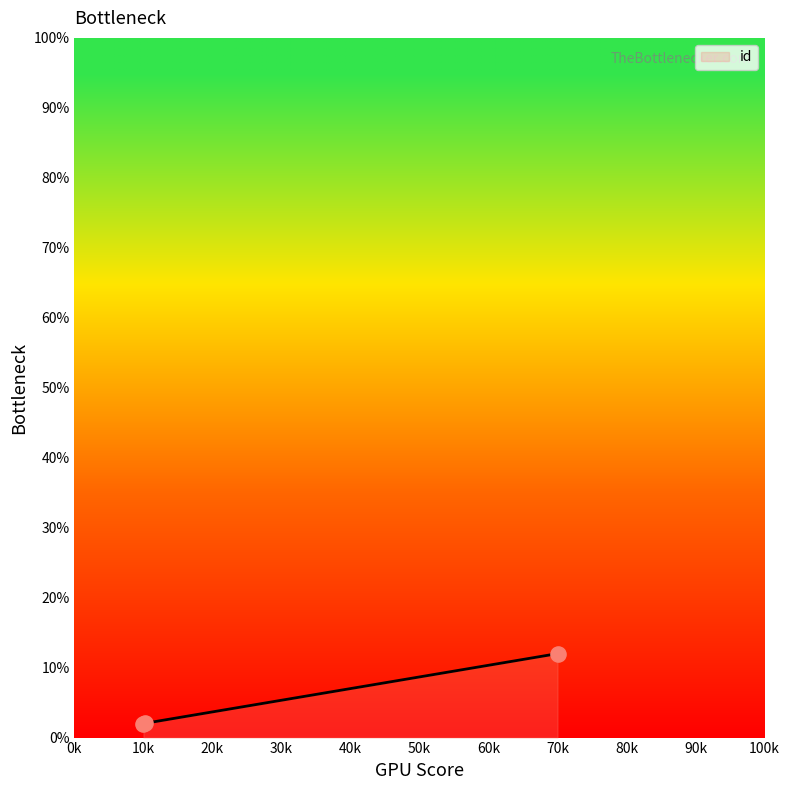

What is the difference between the maximum and minimum values?

10.0